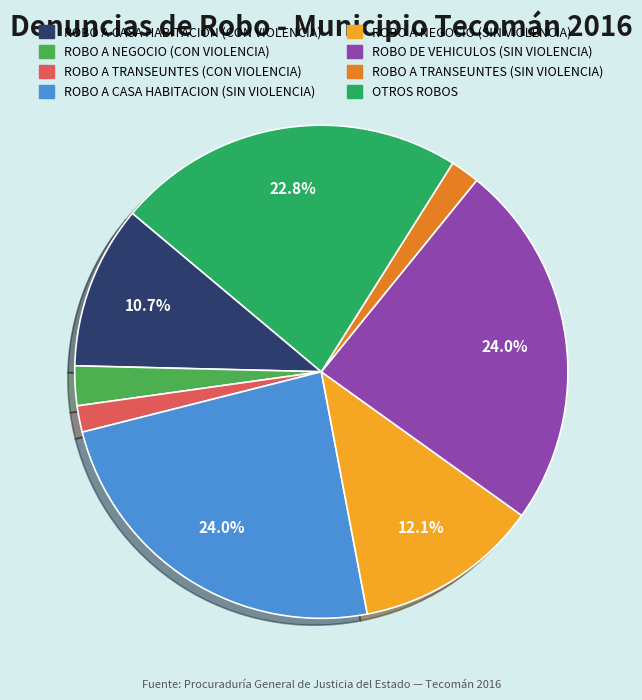

To the nearest percent, what is the difference between the largest and smallest slice percentages?

22%